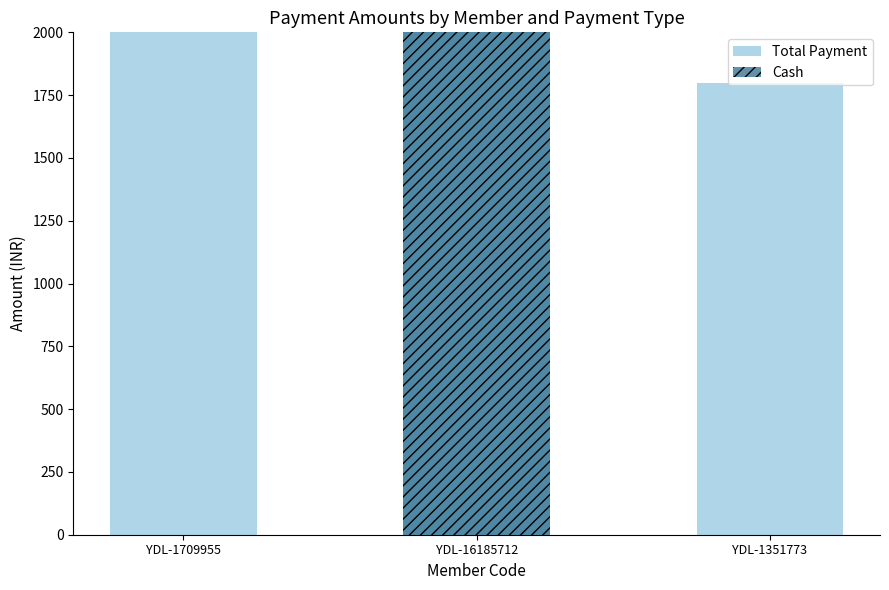

What position from the left is YDL-1709955?

1